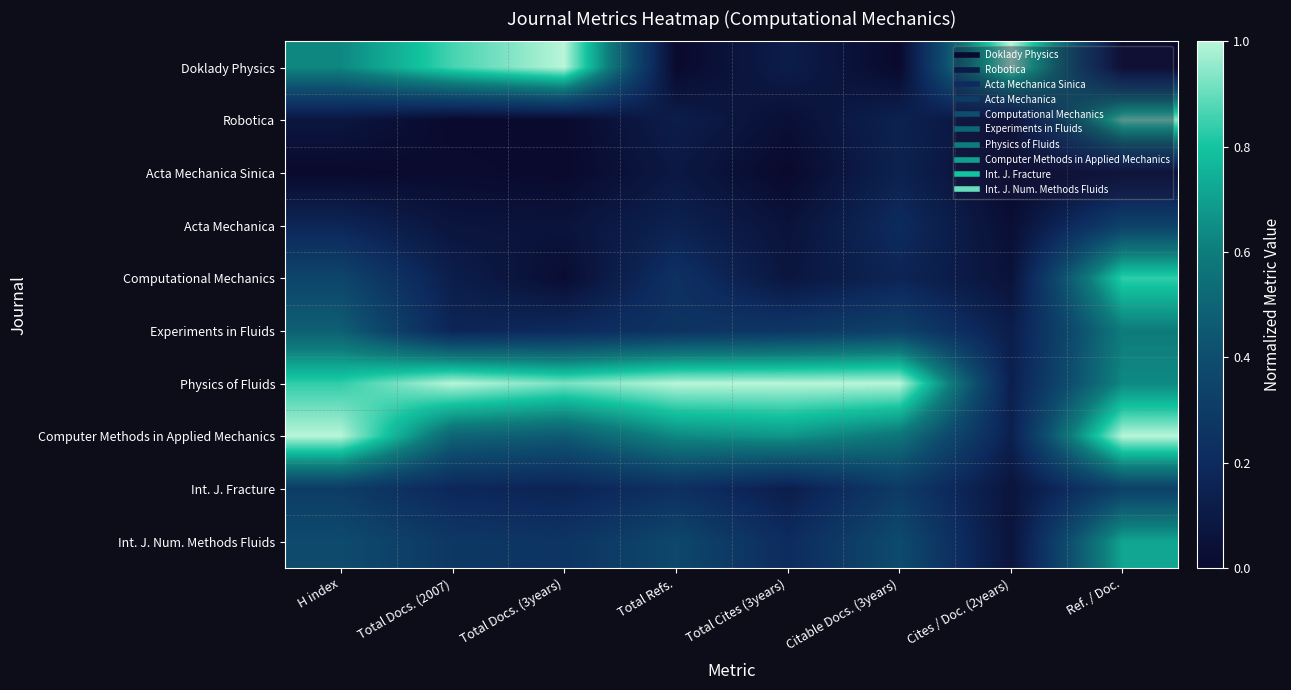

What is the total value across all series at Total Docs. (2007)?

3.2